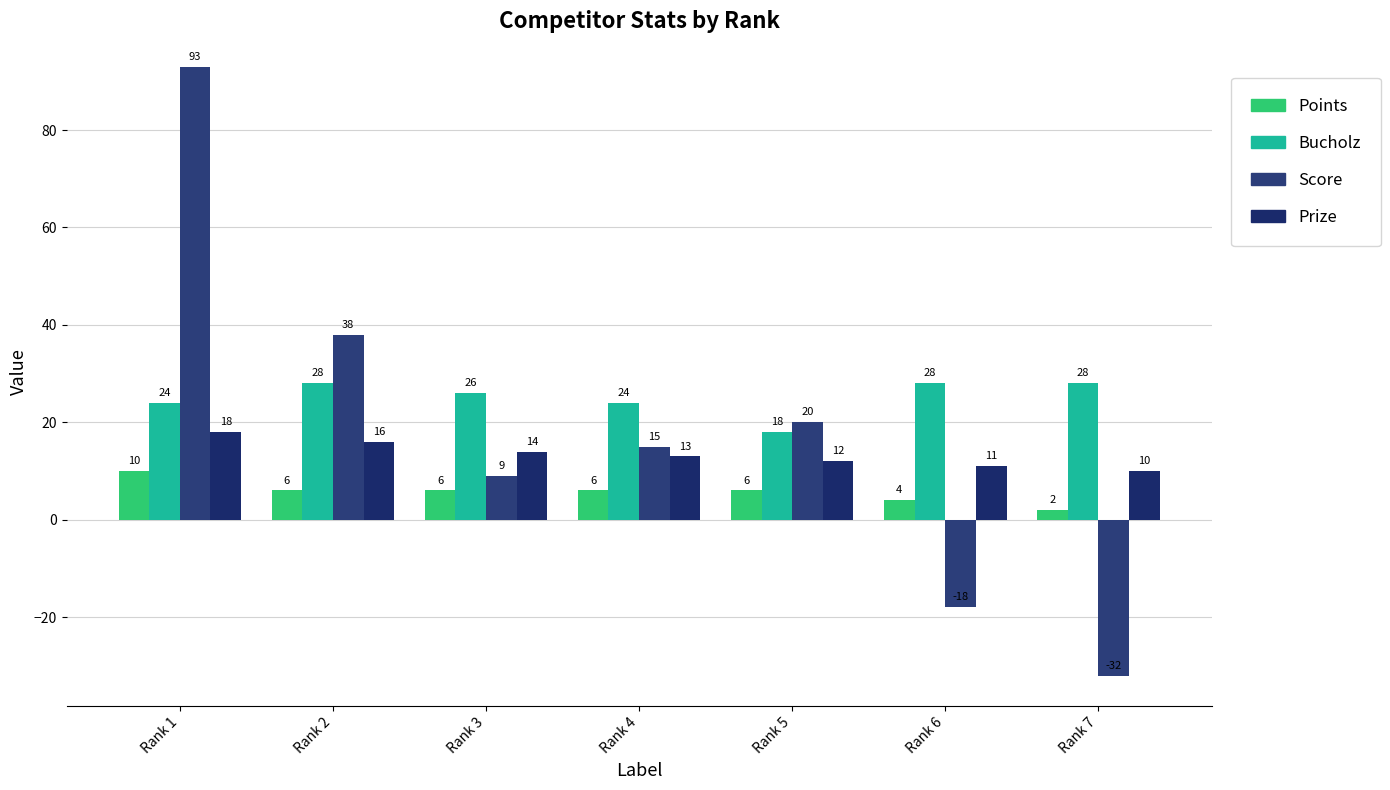

Is it true that Score equals 38 at Rank 2?

True